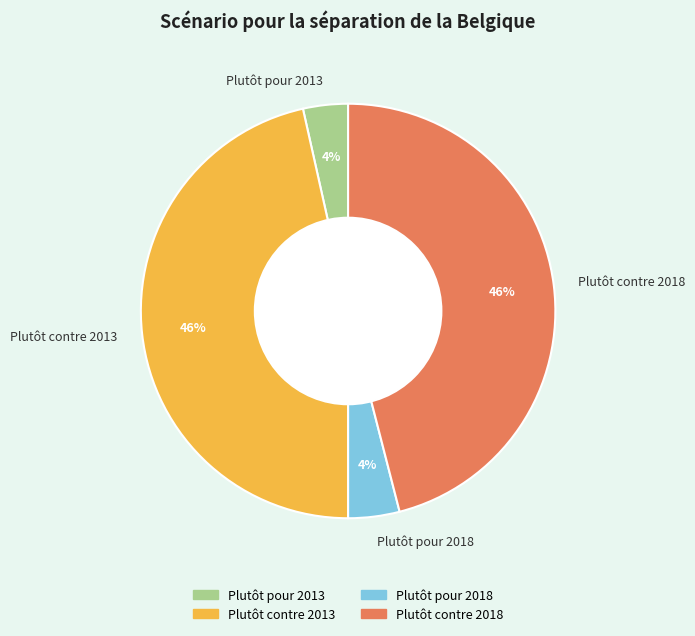

What percentage is the Plutôt contre 2013 slice, to the nearest percent?

46%